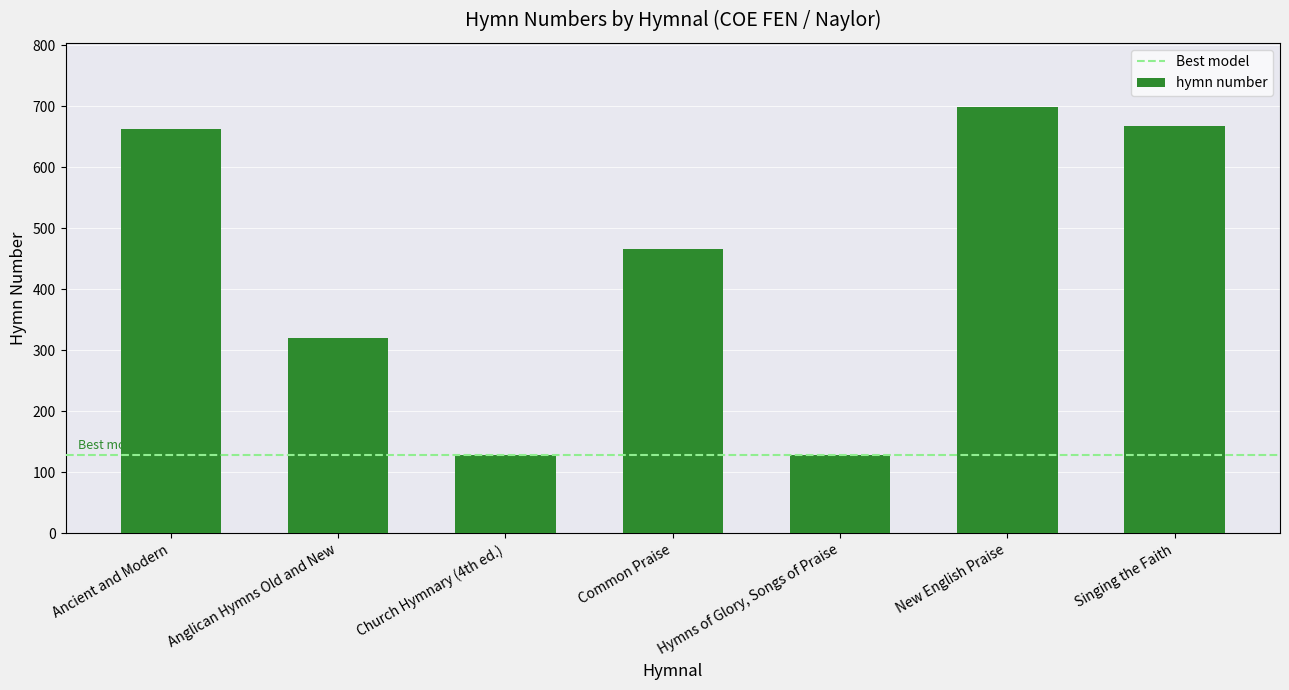

What is the average value?

439